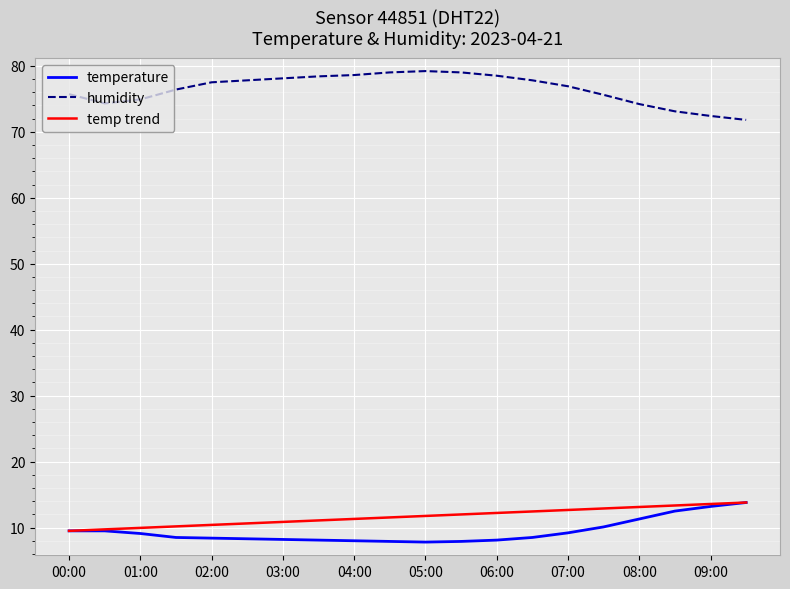

Which series has the largest range (max minus min)?

humidity